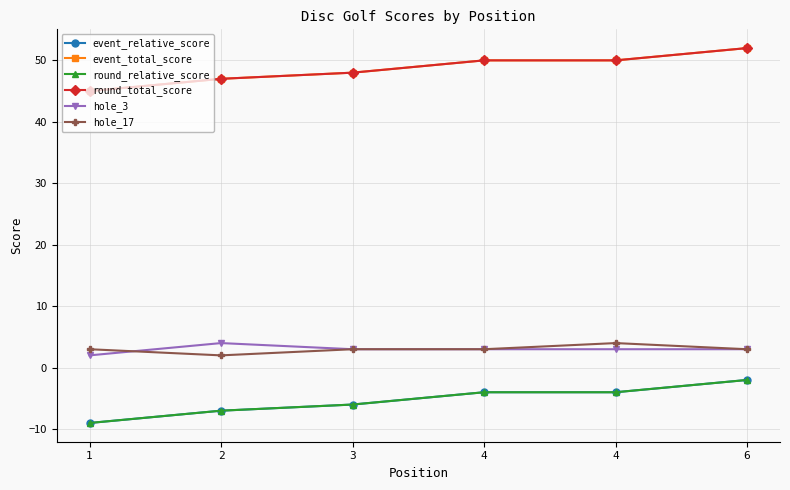

True or false: round_relative_score and hole_3 intersect in this chart.

False